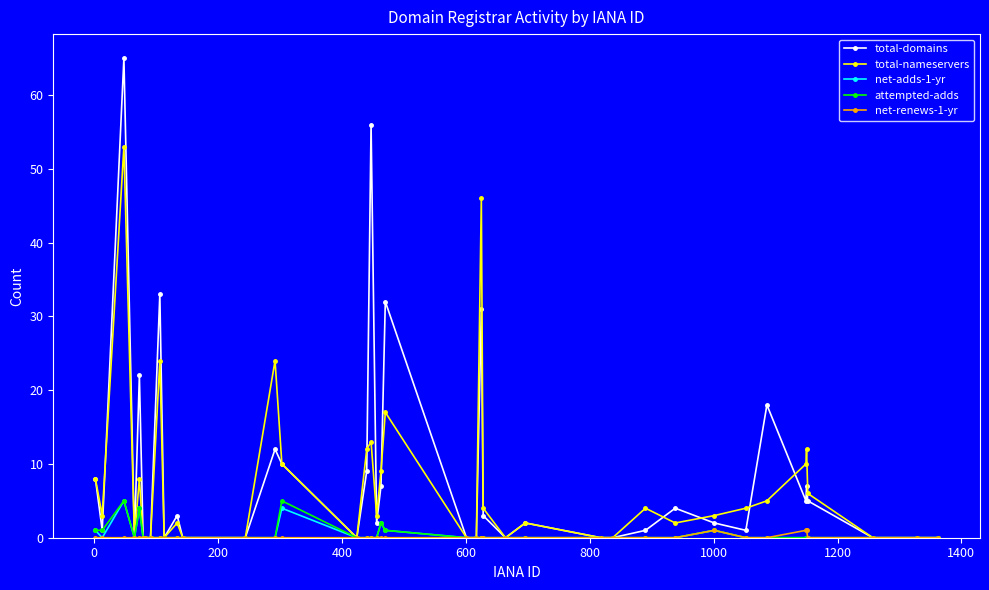

What is the greatest value displayed?

65